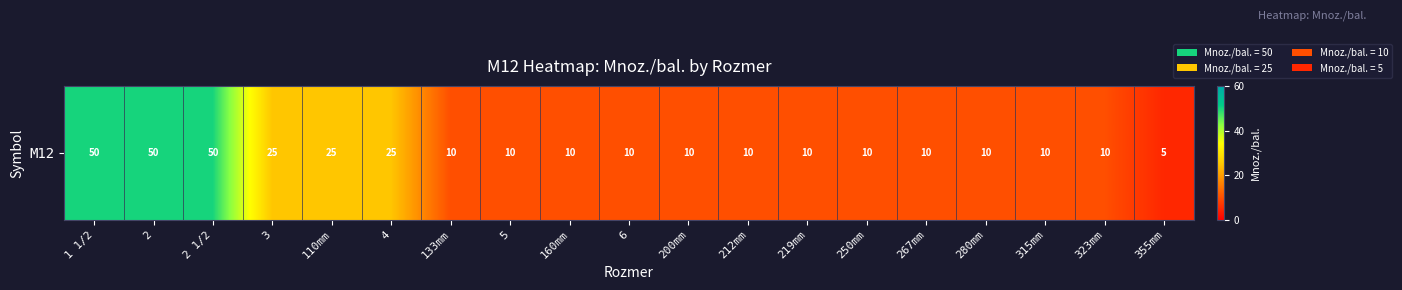

Rank the categories by value from highest to lowest.

1 1/2, 2, 2 1/2, 3, 110mm, 4, 133mm, 5, 160mm, 6, 200mm, 212mm, 219mm, 250mm, 267mm, 280mm, 315mm, 323mm, 355mm